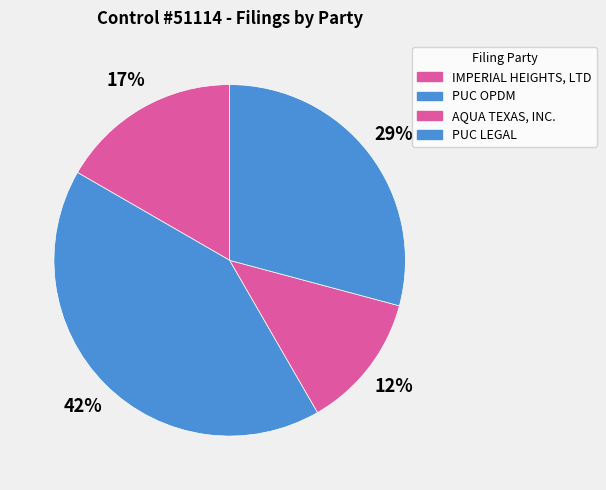

To the nearest percent, what portion does IMPERIAL HEIGHTS, LTD represent?

17%